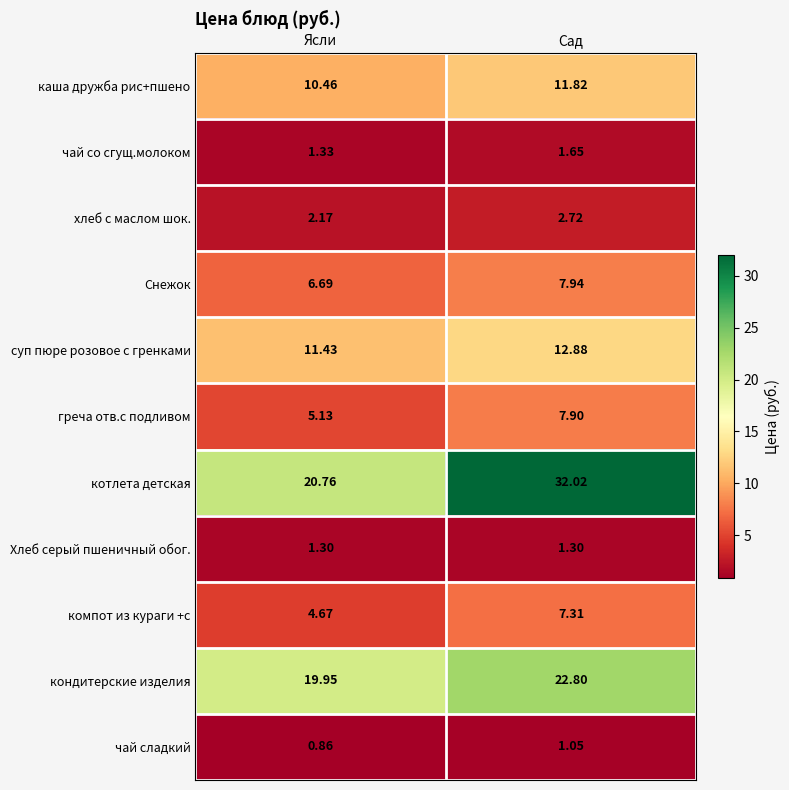

At which category is the sum across all series the highest?

Сад